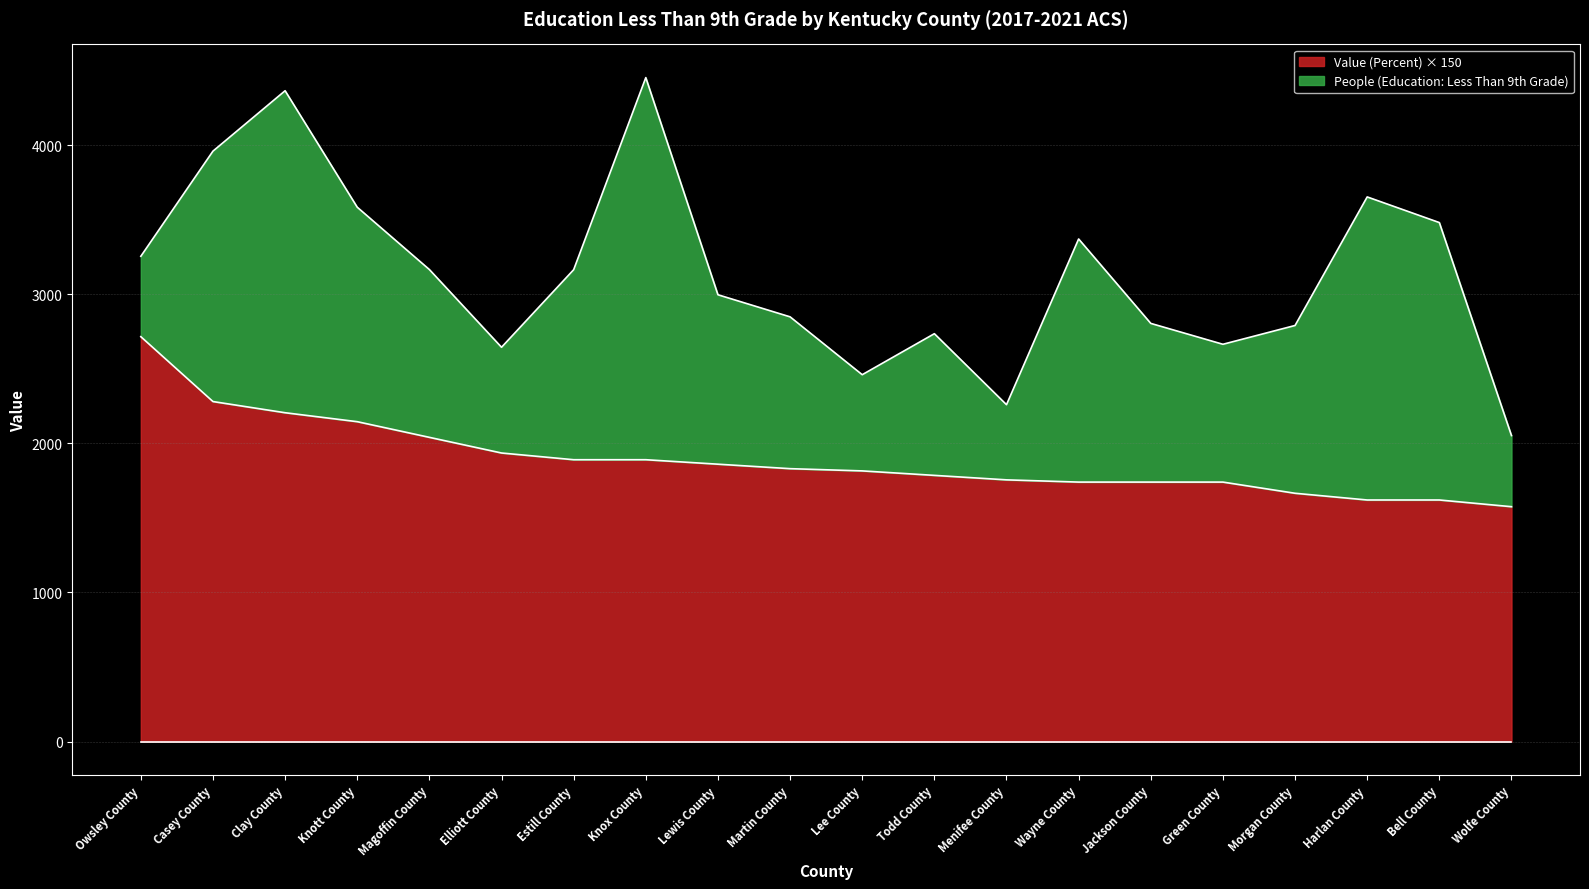

What is the difference between the maximum and minimum values?

1140